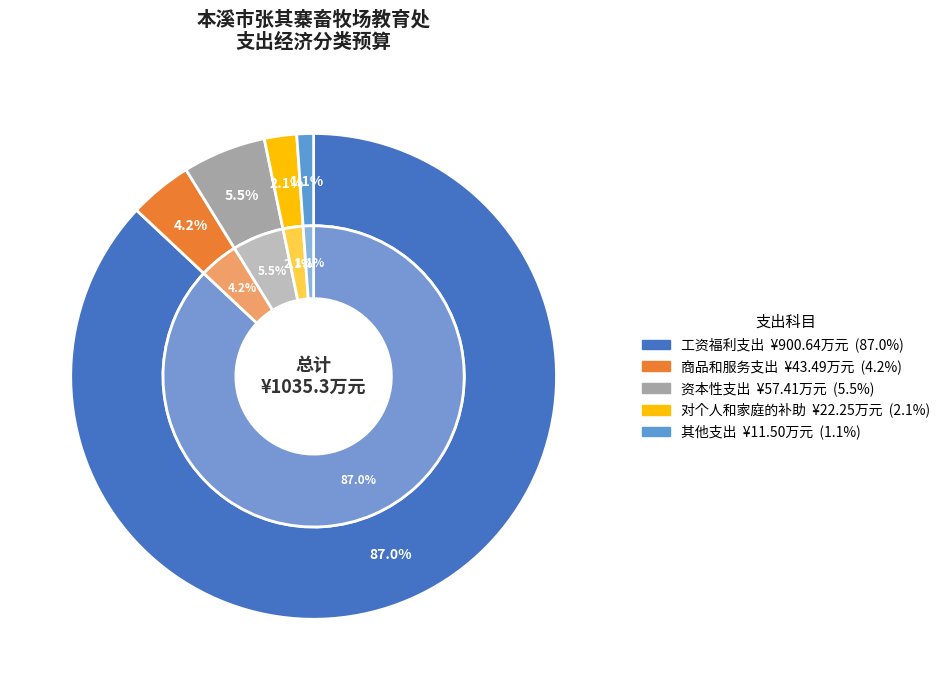

Which slice is the smallest?

其他支出